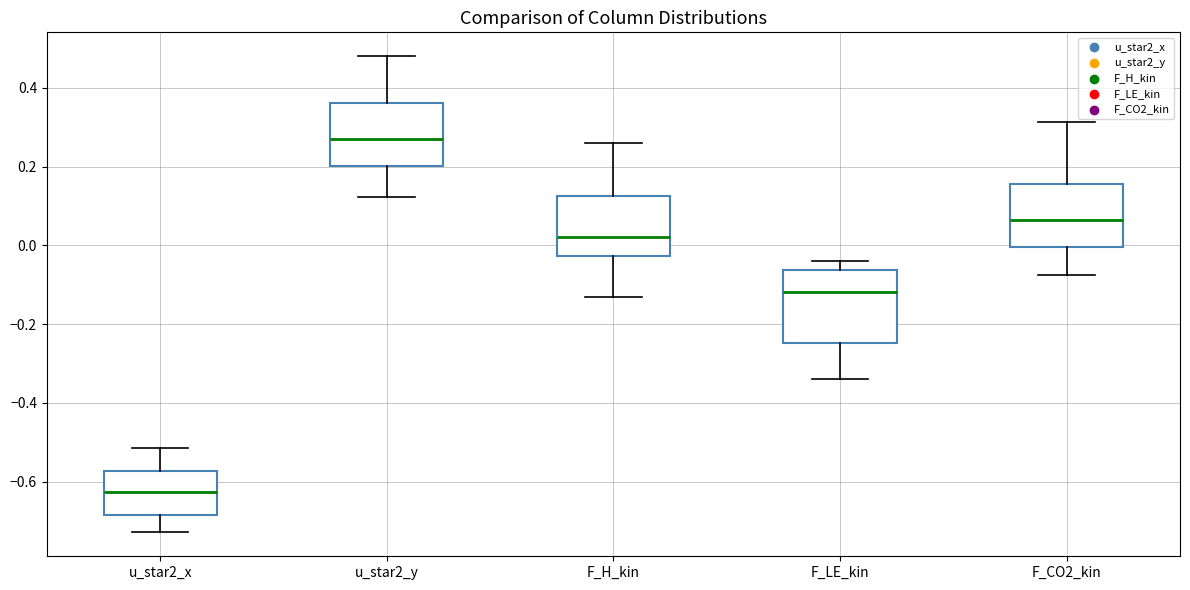

Reading left to right, transcribe this box plot: for each box, give where its median line is, the range the box spans, and where its two whiskers end, as read against the y-axis. The values are not printed on the chart, so give them approximately, as read against the axis.

u_star2_x: median -0.62, box -0.68 to -0.58, whiskers -0.72 to -0.52
u_star2_y: median 0.26, box 0.20 to 0.36, whiskers 0.12 to 0.48
F_H_kin: median 0.02, box -0.02 to 0.12, whiskers -0.14 to 0.26
F_LE_kin: median -0.12, box -0.24 to -0.06, whiskers -0.34 to -0.04
F_CO2_kin: median 0.06, box 0.00 to 0.16, whiskers -0.08 to 0.32